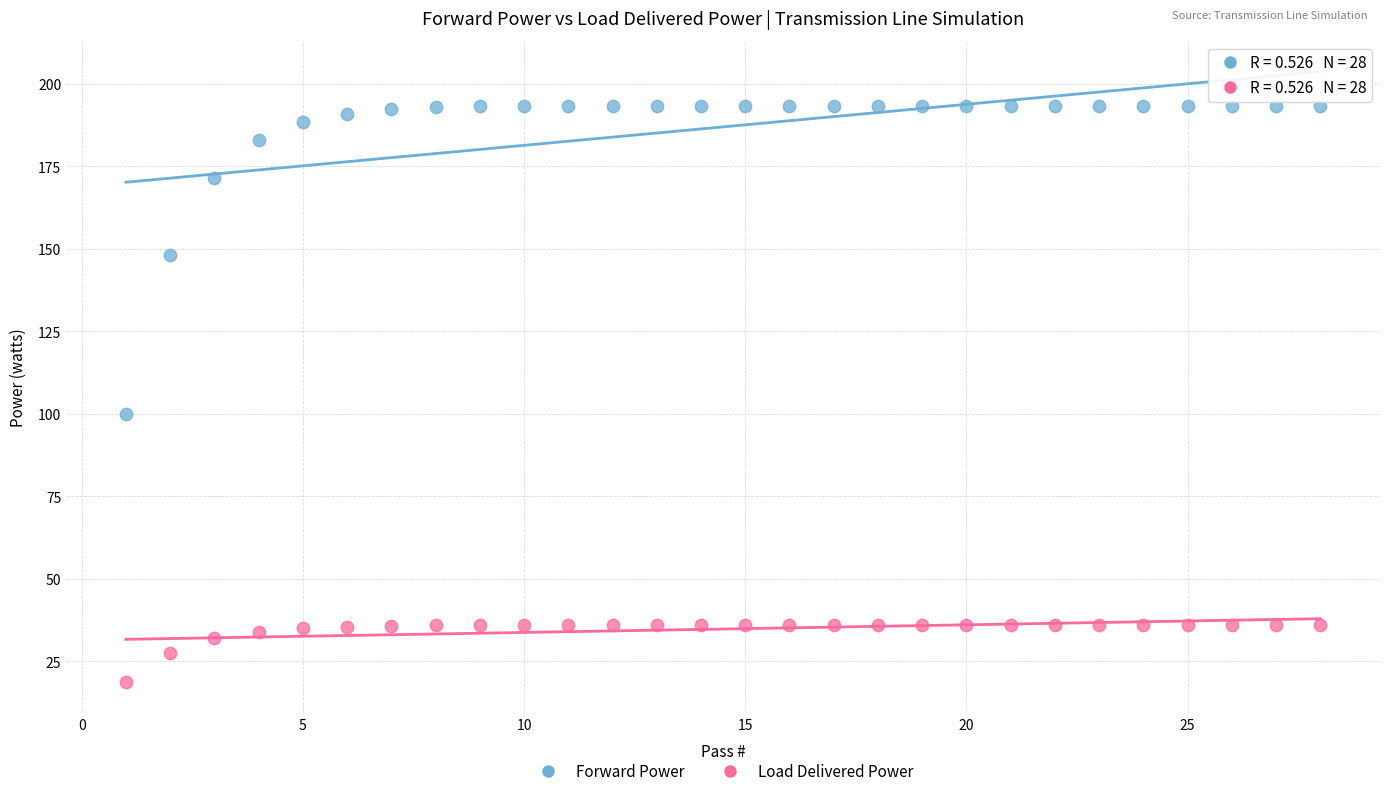

Which series reaches the minimum Y coordinate?

Load Delivered Power